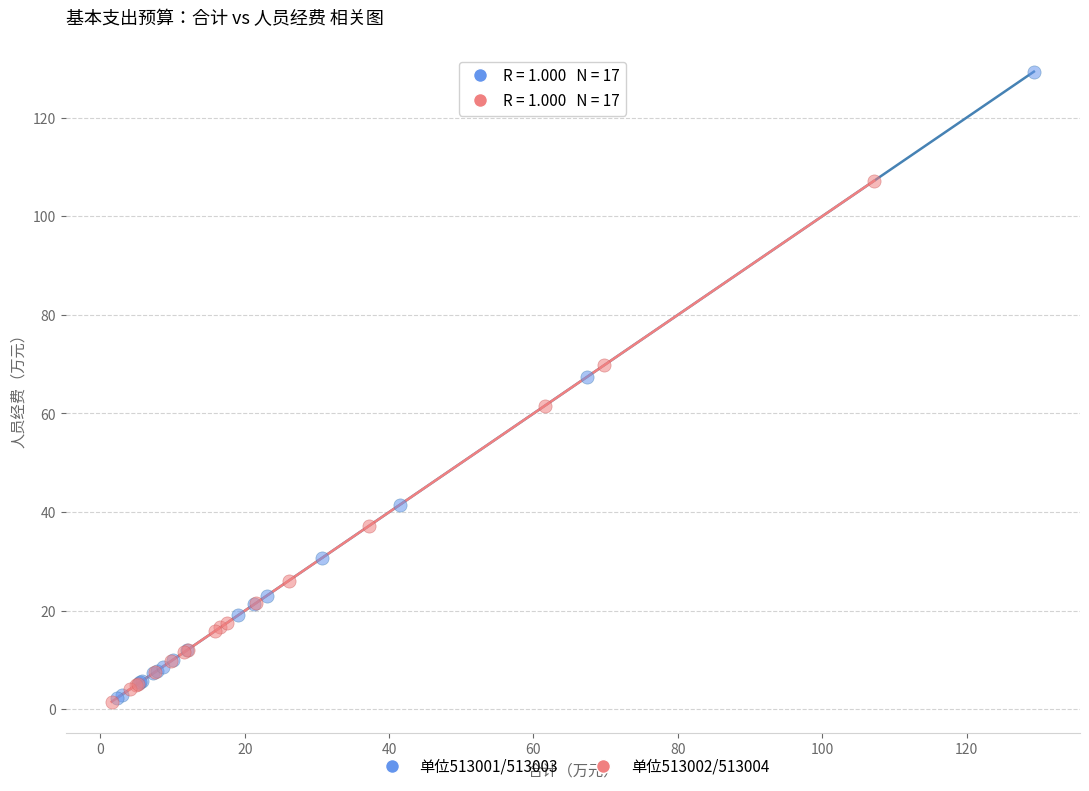

Which series has the largest Y range (max minus min)?

单位513001/513003